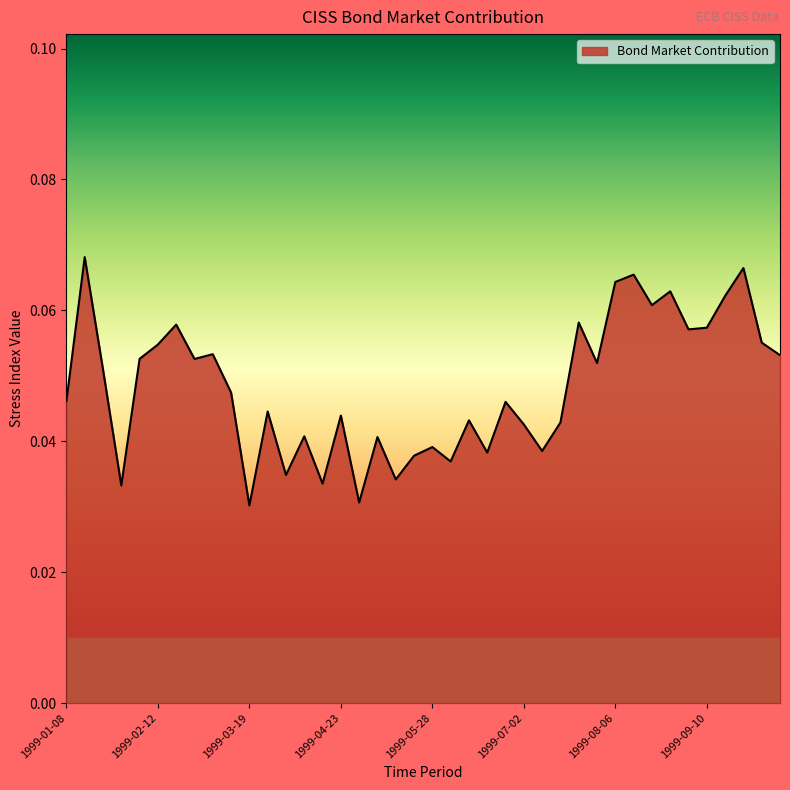

Does the chart display data point markers on the line(s)?

No